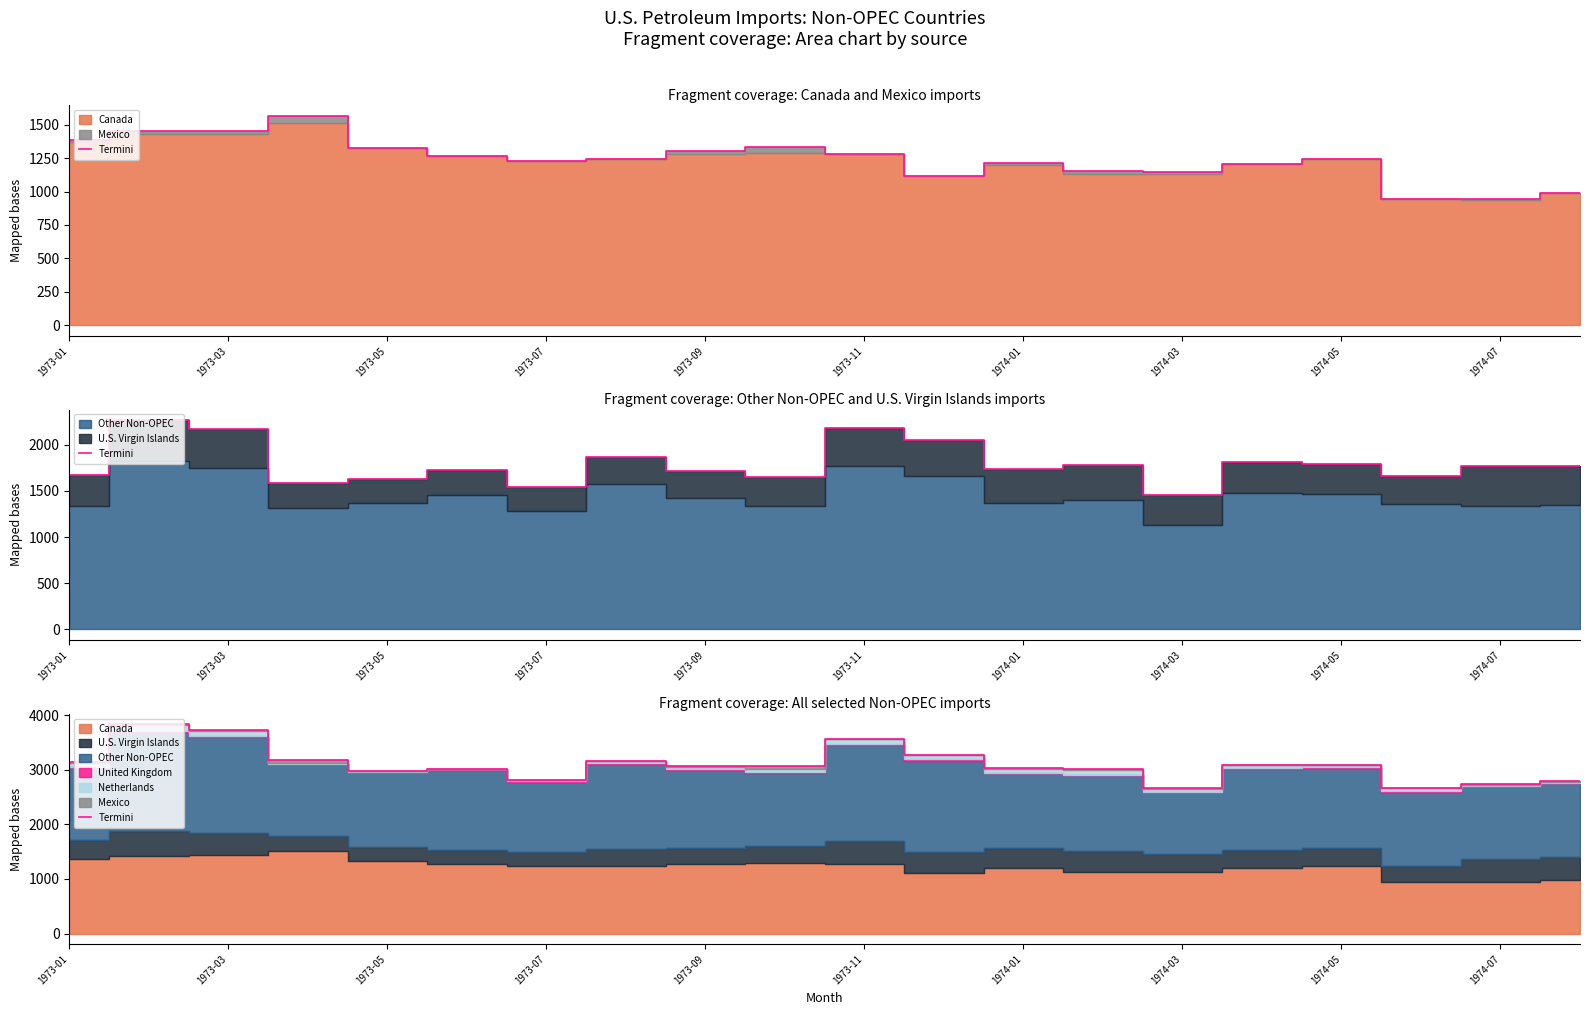

Approximately how many times larger is the value at 1973-07 compared to 1974-03?

1.1